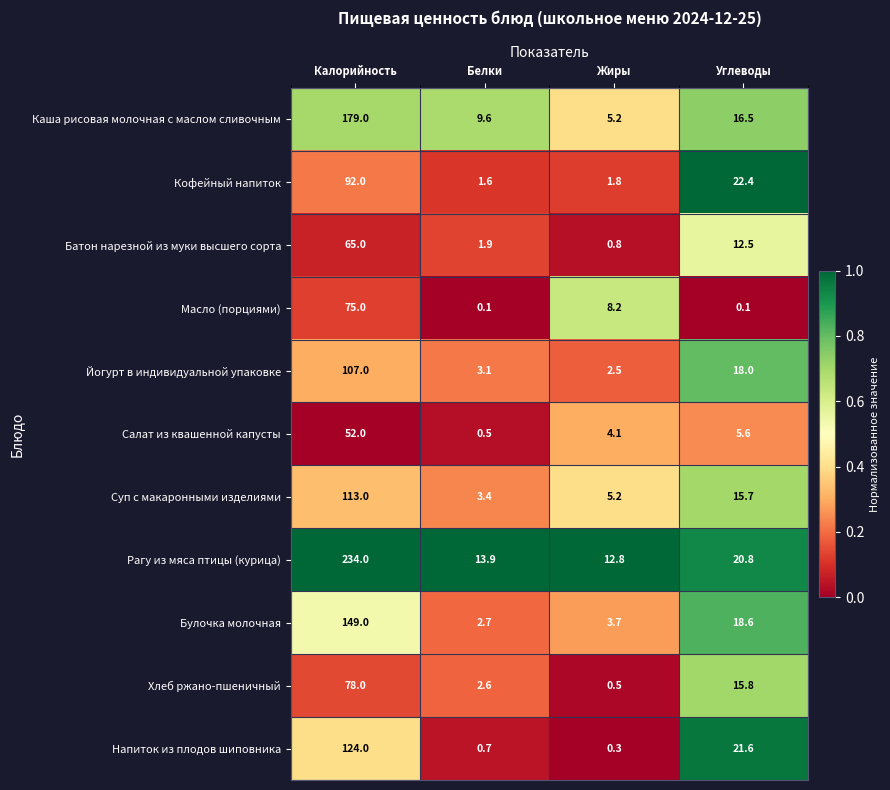

True or false: Батон нарезной из муки высшего сорта has a value of 1.9 at Белки.

True